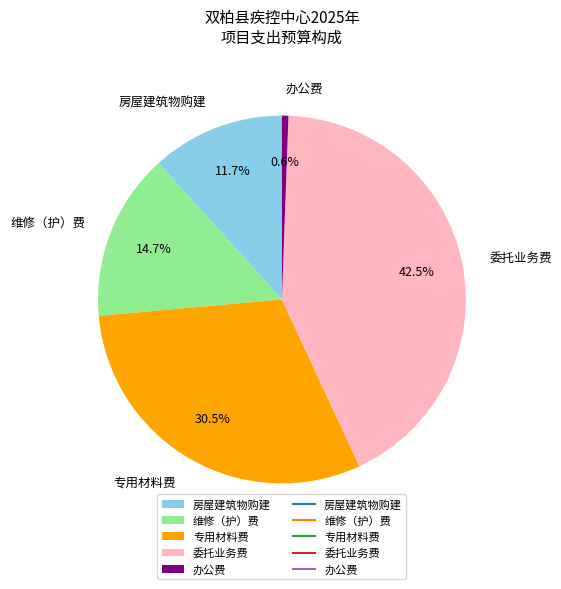

To the nearest percent, what portion does 房屋建筑物购建 represent?

12%